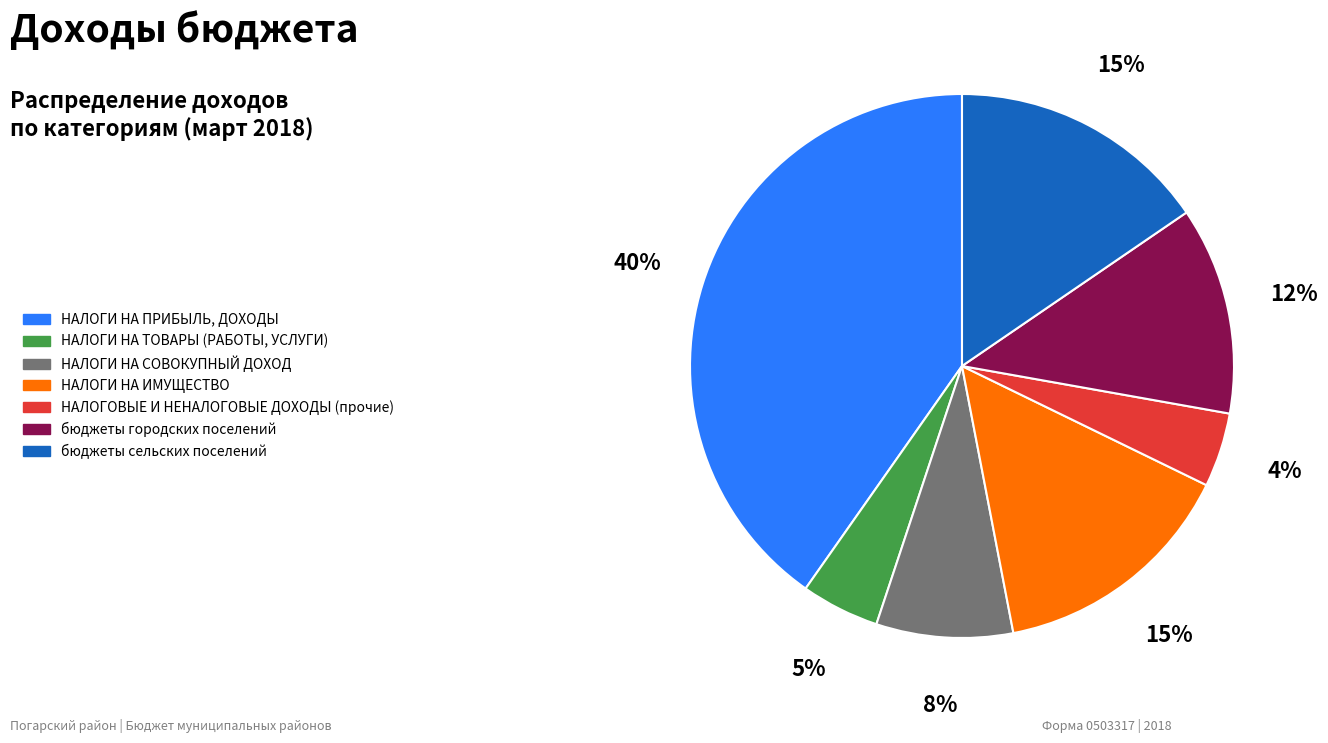

Between НАЛОГИ НА СОВОКУПНЫЙ ДОХОД and НАЛОГИ НА ИМУЩЕСТВО, which is larger?

НАЛОГИ НА ИМУЩЕСТВО